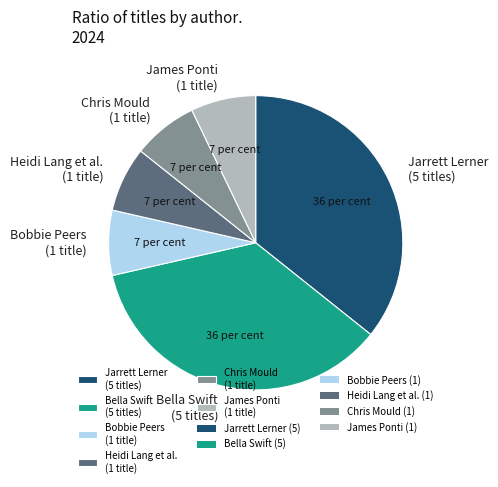

Combined, do Bobbie Peers (1 title) and Jarrett Lerner (5 titles) account for over 50%?

No